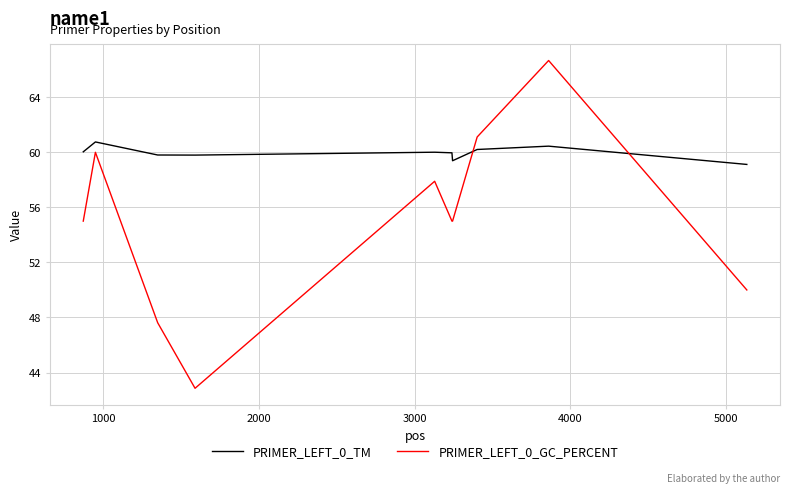

What is the difference between the maximum and minimum values in the PRIMER_LEFT_0_TM series?

1.6